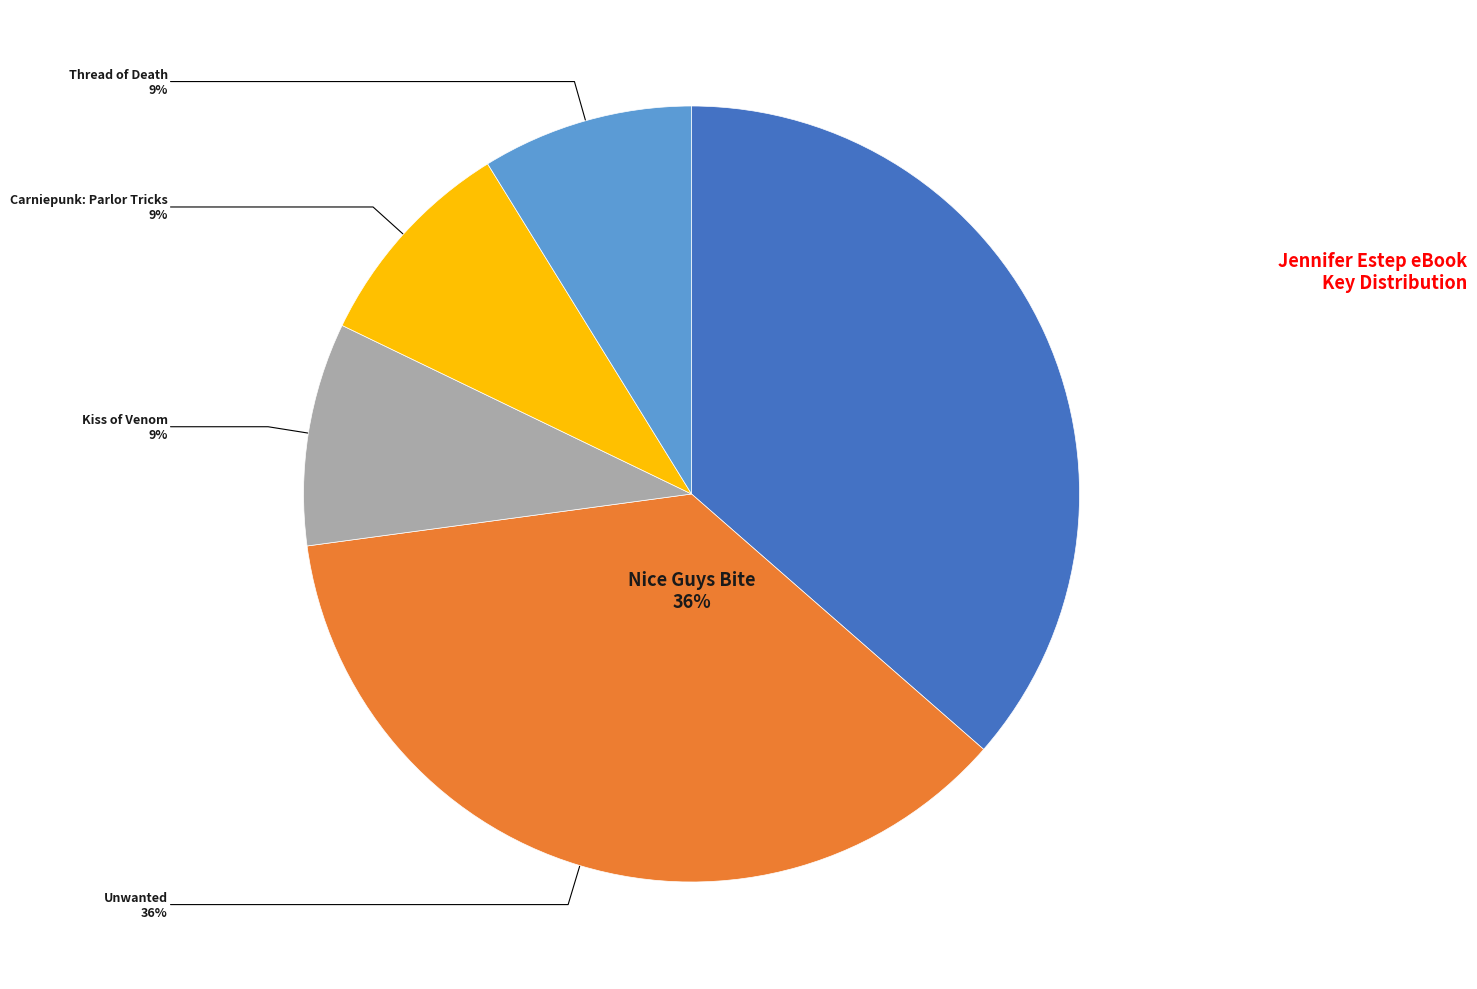

Is it true that Nice Guys Bite is 36% of the pie?

True